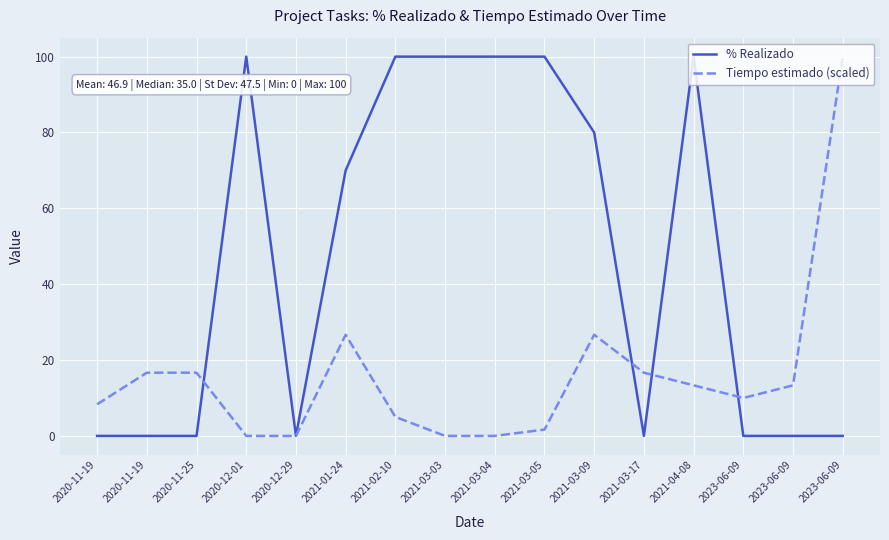

How many values in the % Realizado series are below 70?

8